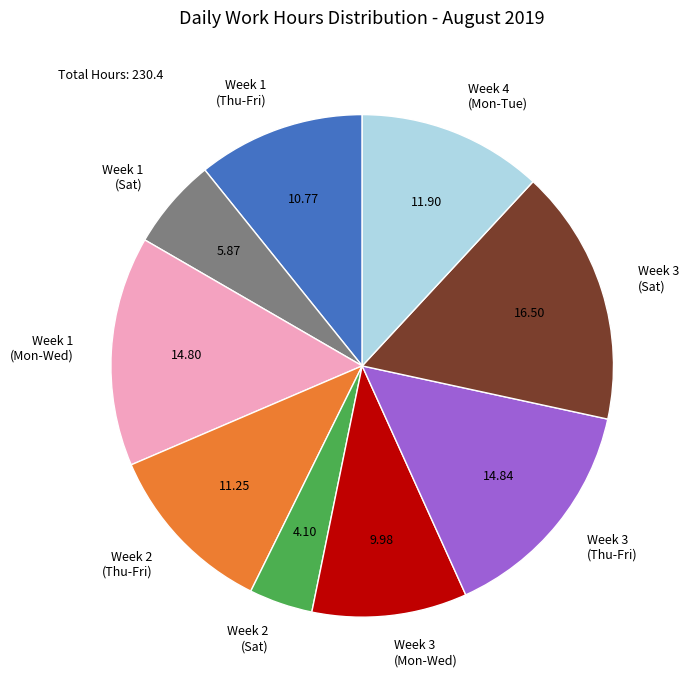

Combined, do Week 1 (Mon-Wed) and Week 2 (Sat) account for over 50%?

No